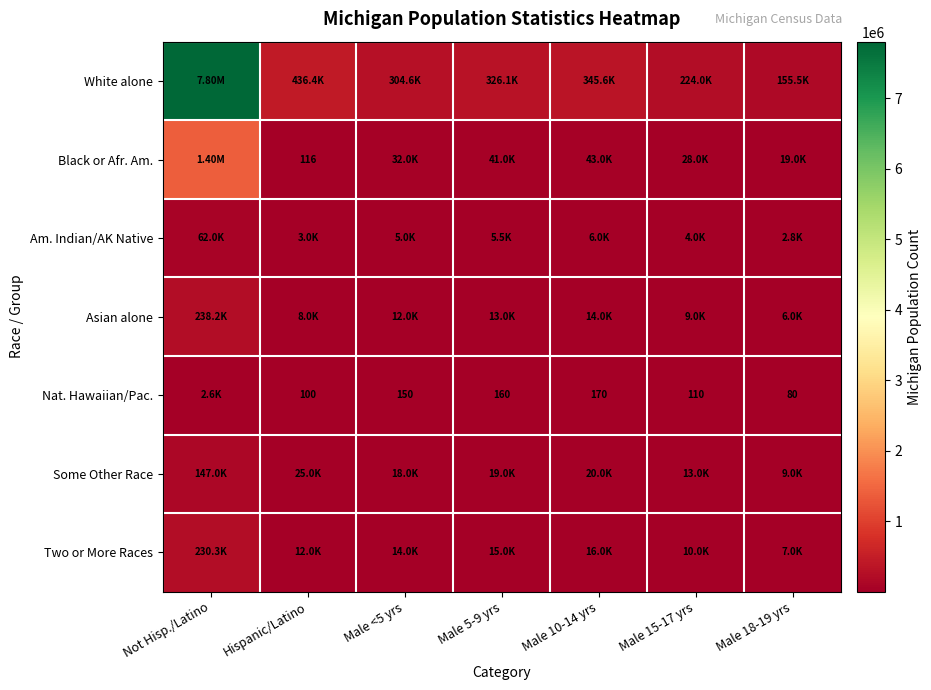

What is the sum of the Nat. Hawaiian/Pac. values at Male 15-17 yrs and Male <5 yrs?

260